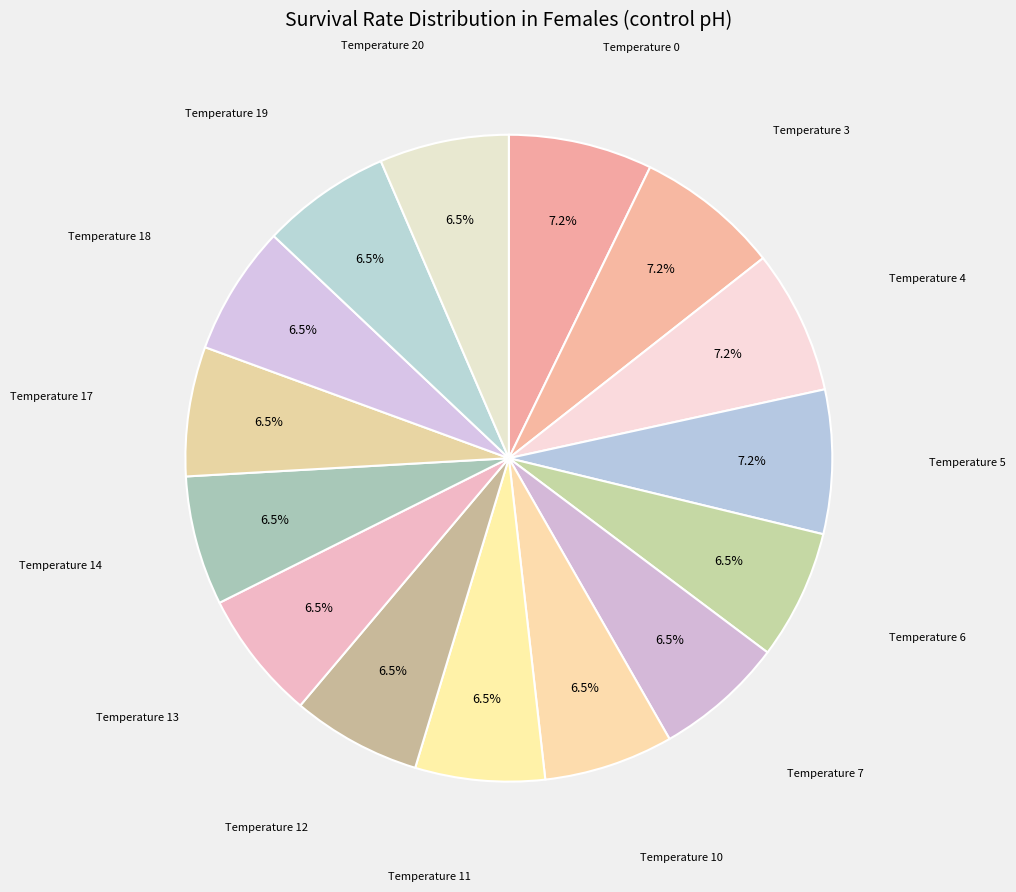

How many segments does this pie chart have?

15